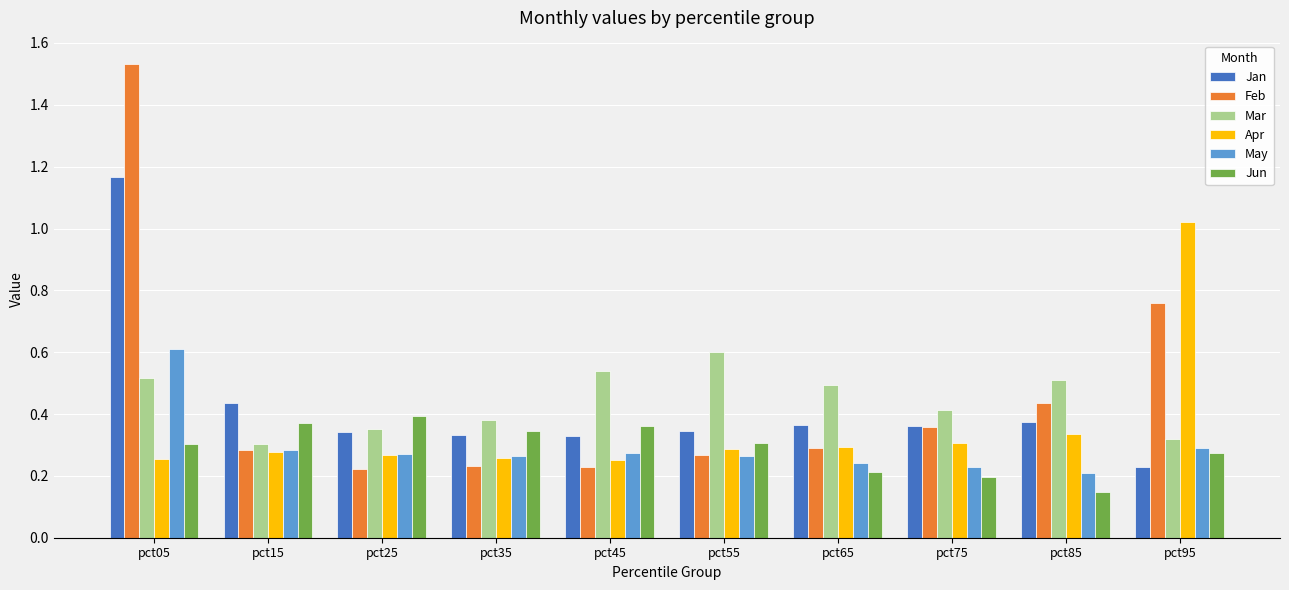

What is the sum of all Jun values?

2.9